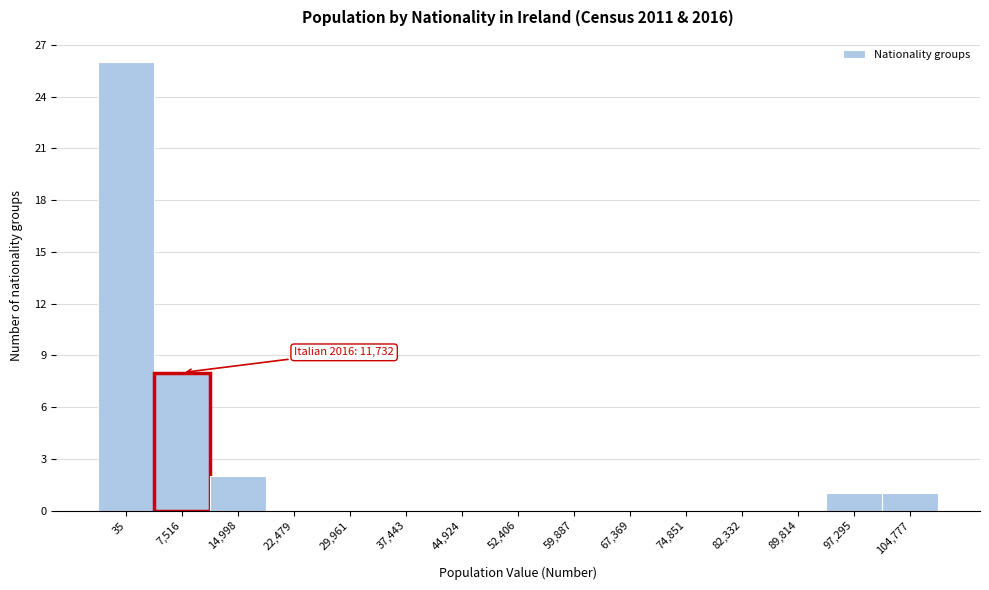

Reading left to right, what are all the values shown in this chart?

35=26	7,516=8	14,998=2	22,479=0	29,961=0	37,443=0	44,924=0	52,406=0	59,887=0	67,369=0	74,851=0	82,332=0	89,814=0	97,295=1	104,777=1